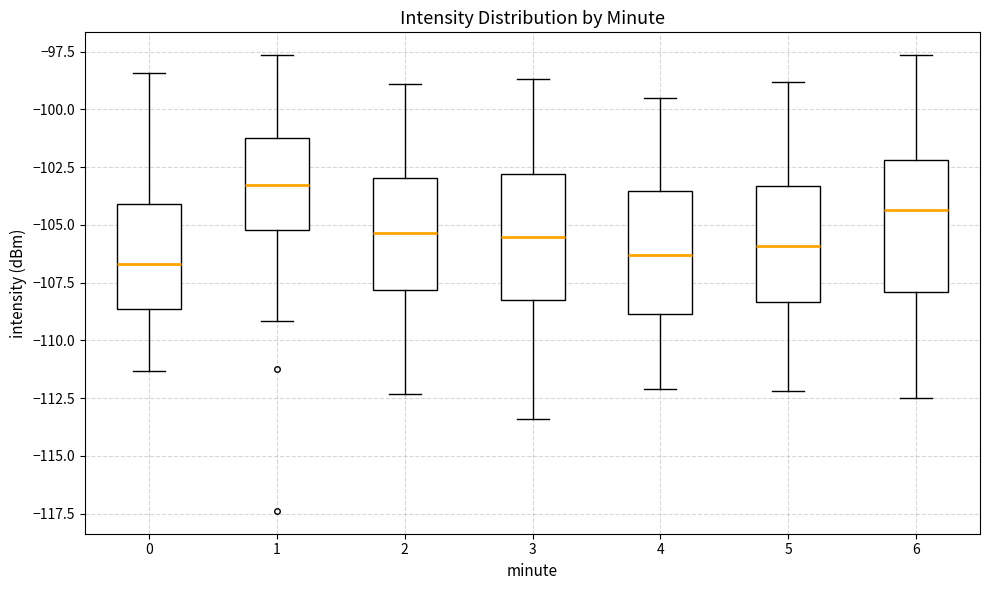

Where does the upper whisker of the box at x = 0 end on the y-axis? The values are not printed on the chart, so give them approximately, as read against the axis.

-98.5